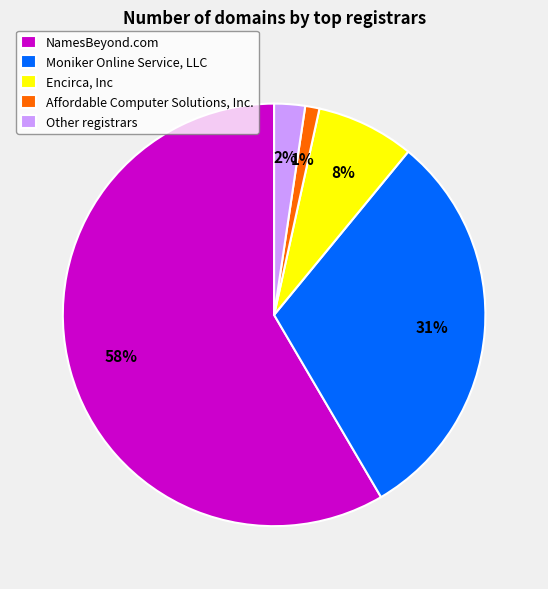

Is the sum of Affordable Computer Solutions, Inc. and Moniker Online Service, LLC greater than half?

No